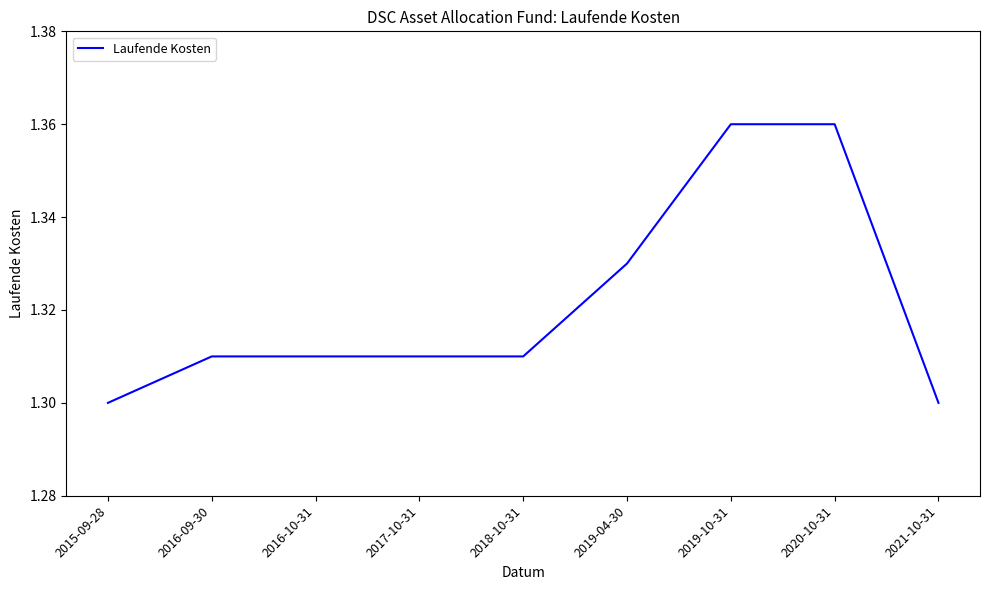

What position from the right is 2020-10-31?

2